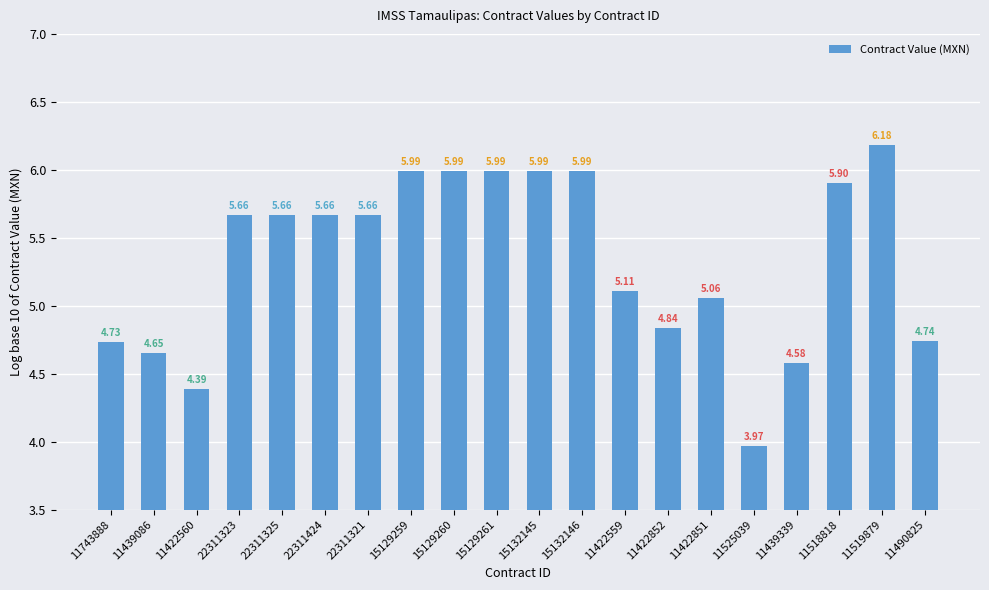

What is the label of the 9th bar from the left?

15129260